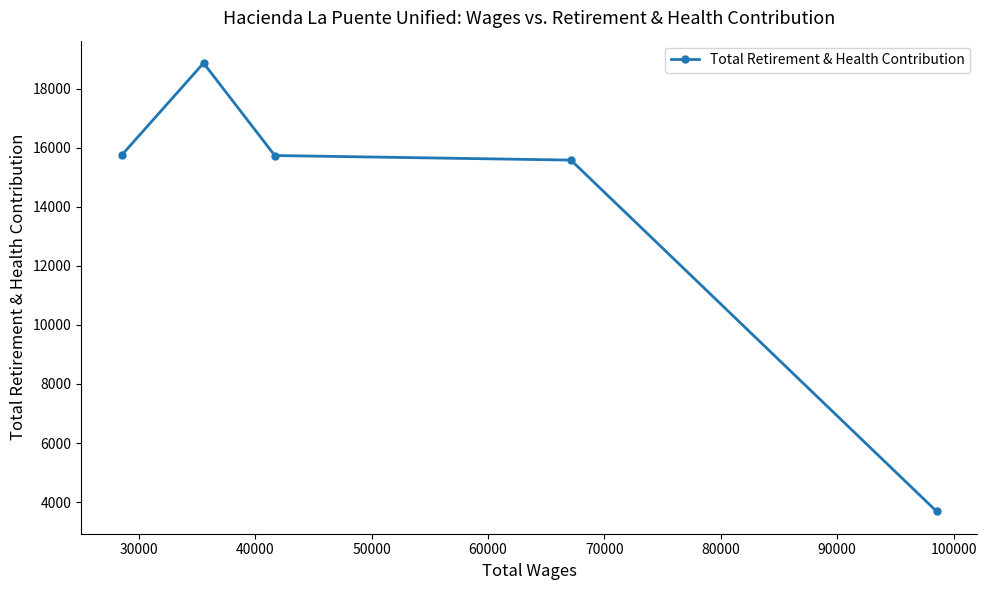

What is the greatest value displayed?

18876